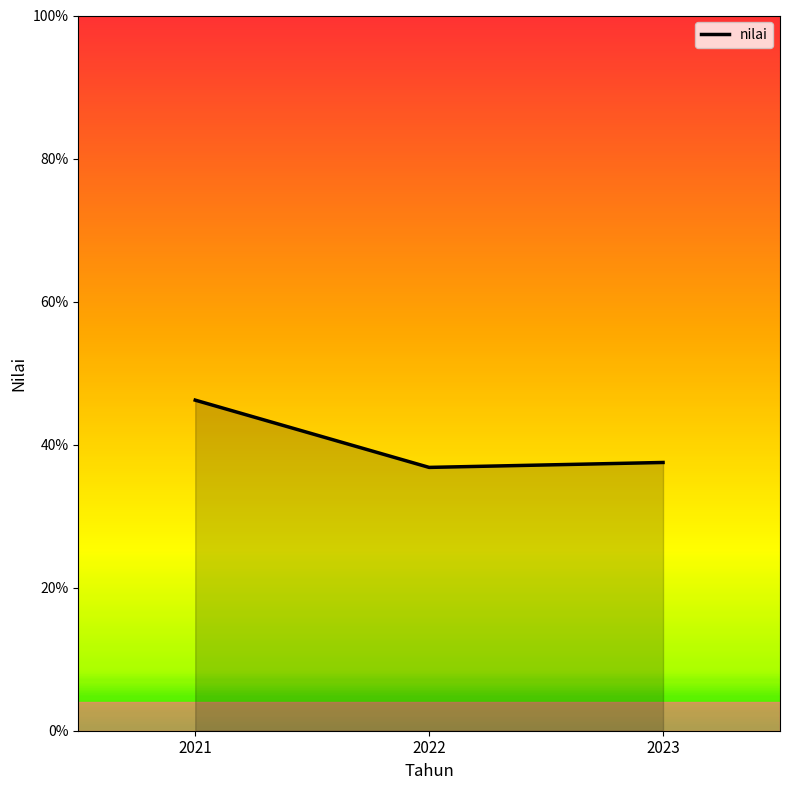

Count the number of data series in this chart.

1